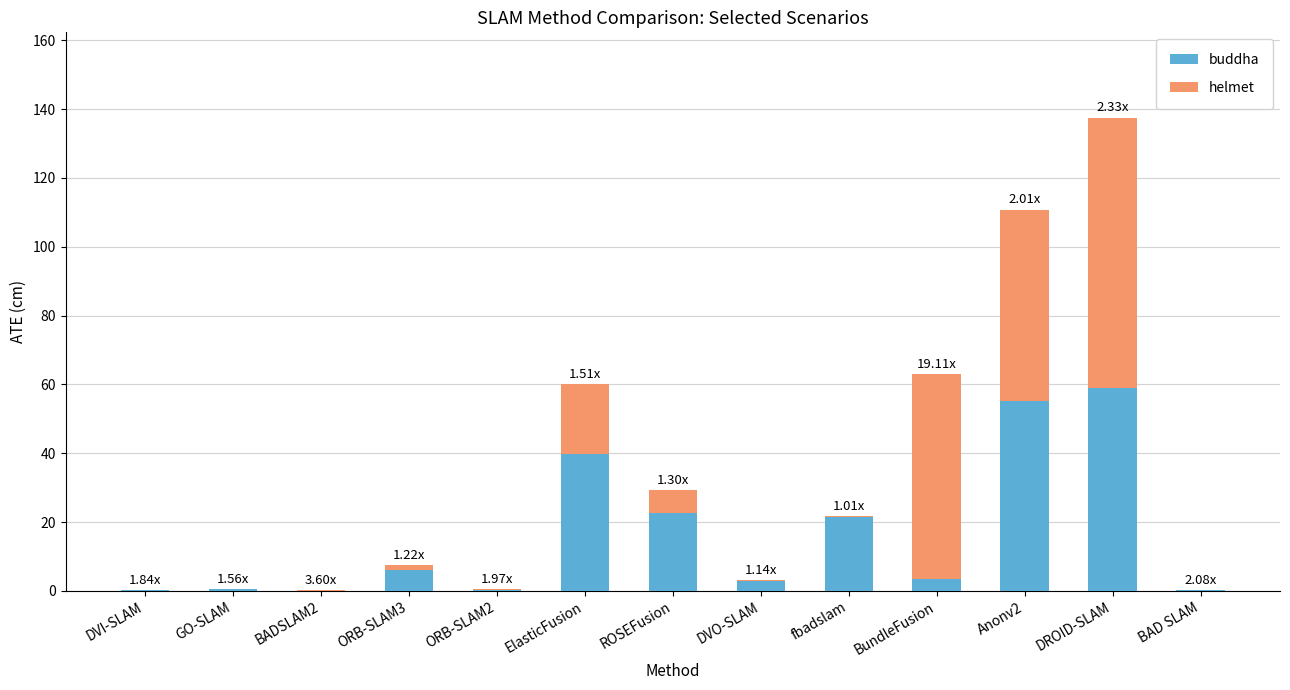

What is the sum of all buddha values?

211.2